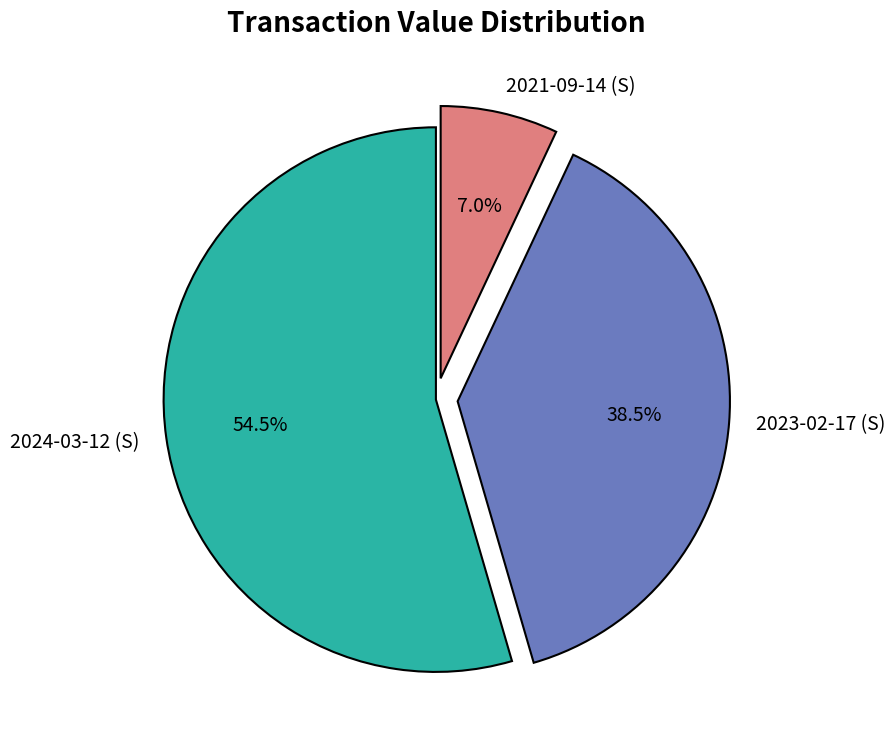

Rank the categories by value from lowest to highest.

2021-09-14 (S), 2023-02-17 (S), 2024-03-12 (S)